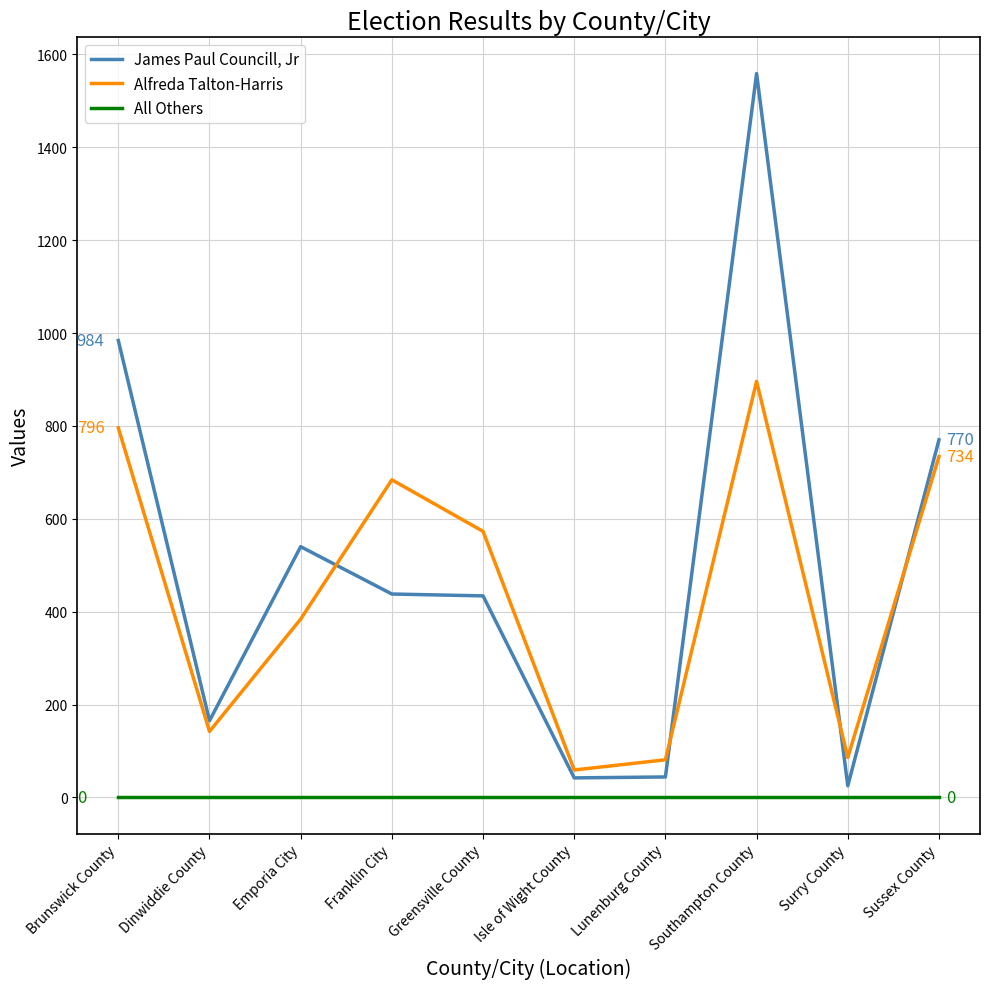

Which category has the highest value in the Alfreda Talton-Harris series?

Southampton County